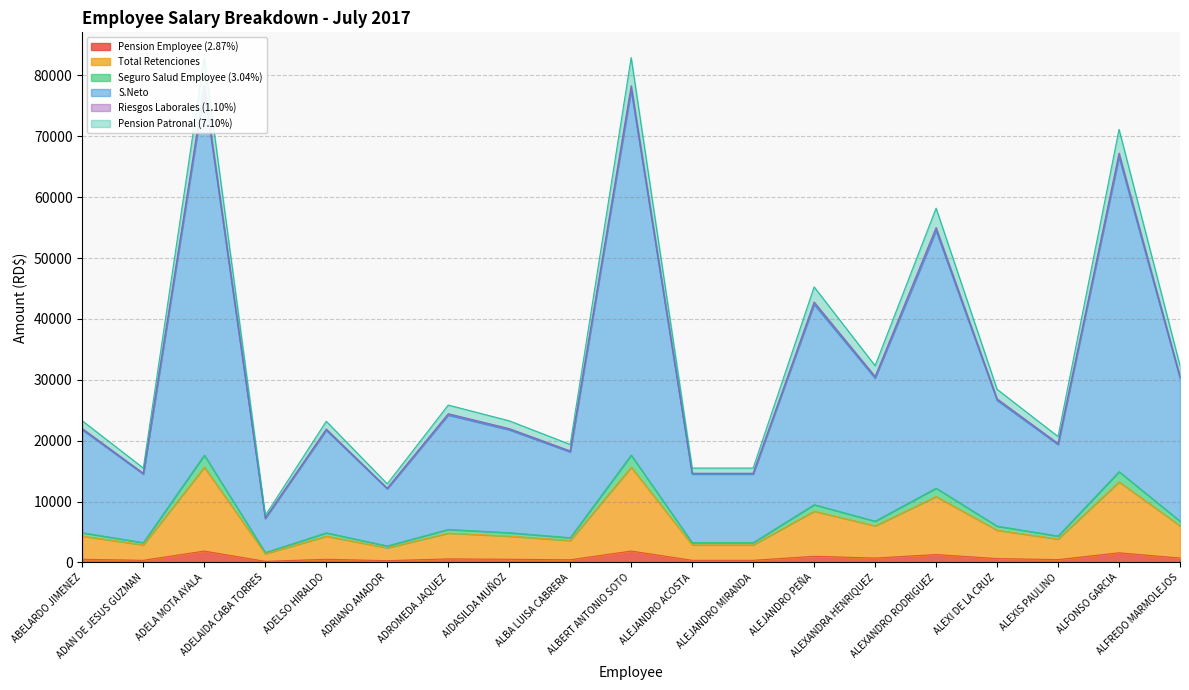

At which category is the sum across all series the highest?

ADELA MOTA AYALA